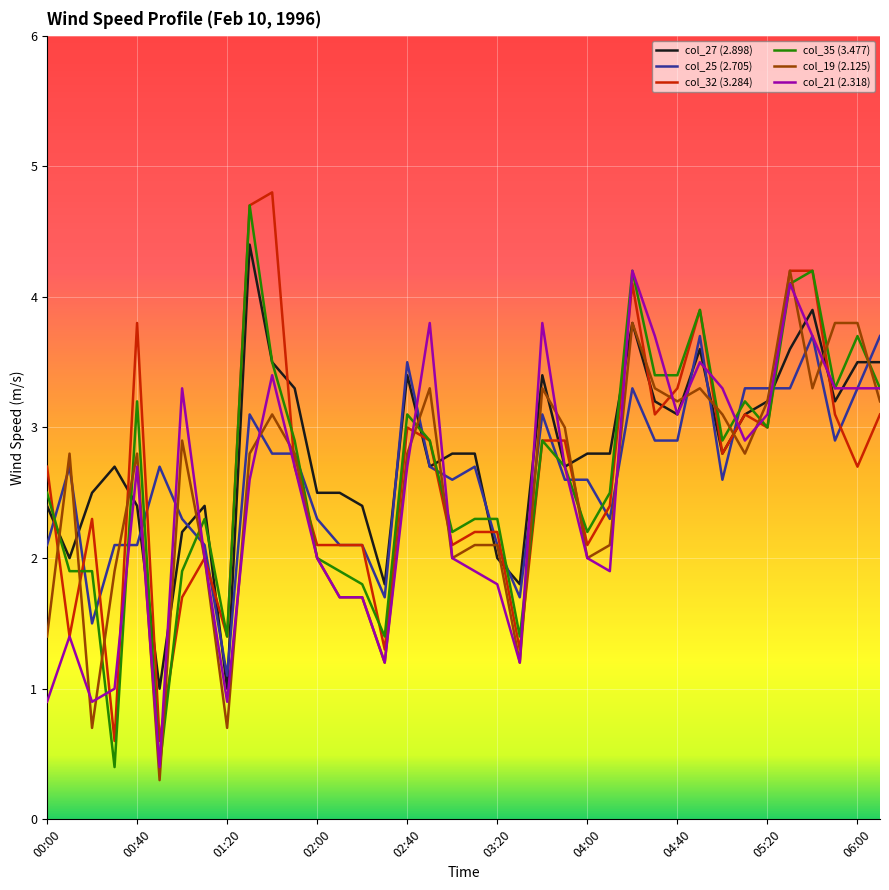

What is the lowest value of the col_32 (3.284) series?

0.6